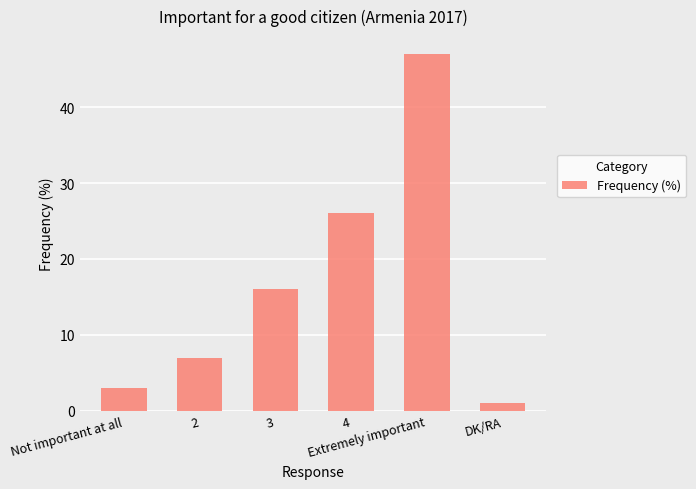

What is the minimum value shown in the chart?

1